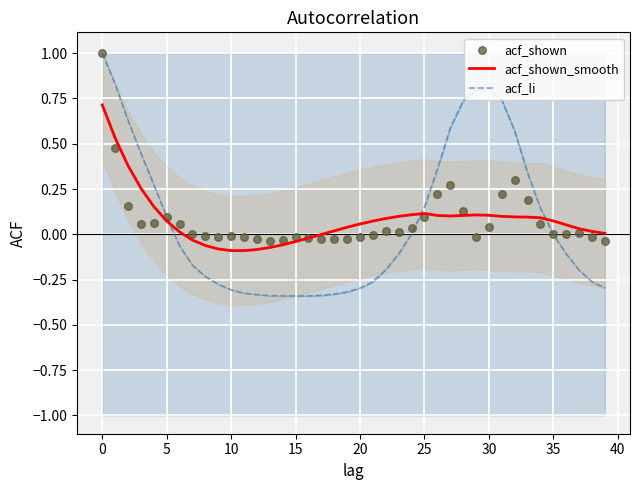

Which series has the largest total across all categories?

acf_shown_smooth